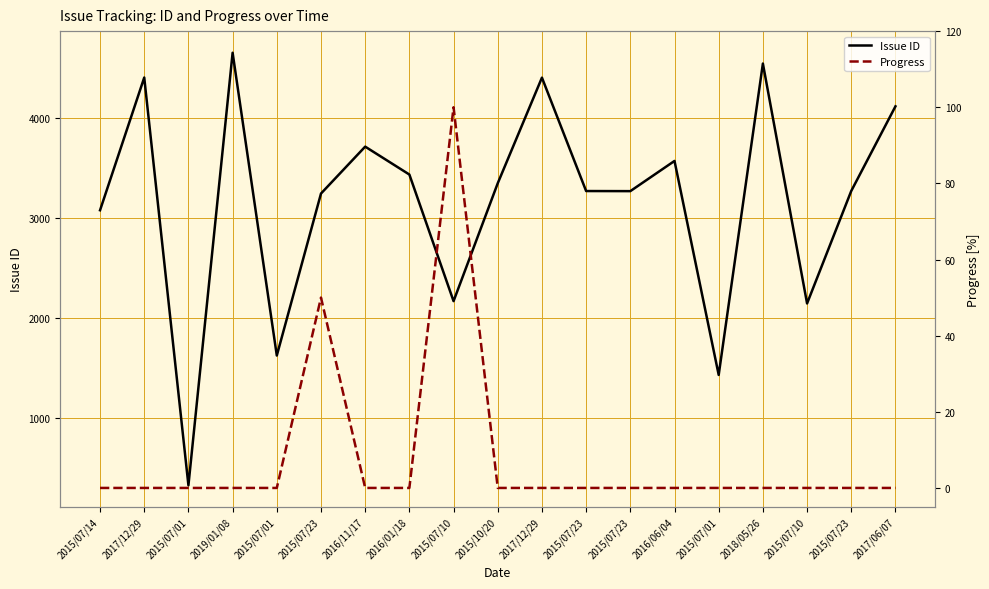

The value of Issue ID at 2015/07/23 is 3266. True or false?

True